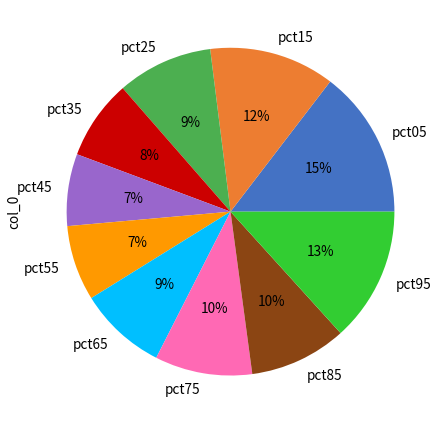

Is it true that pct05 is 5% of the pie?

False